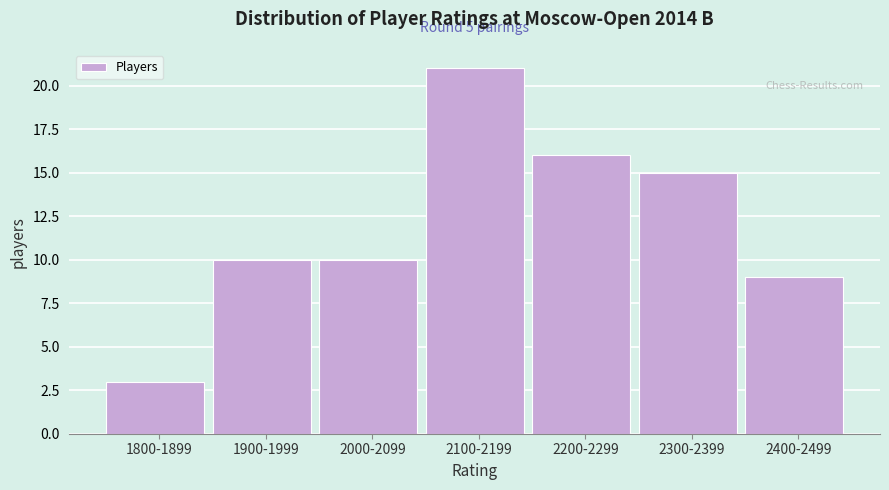

Reading right to left, list all the values displayed in this chart.

9	15	16	21	10	10	3